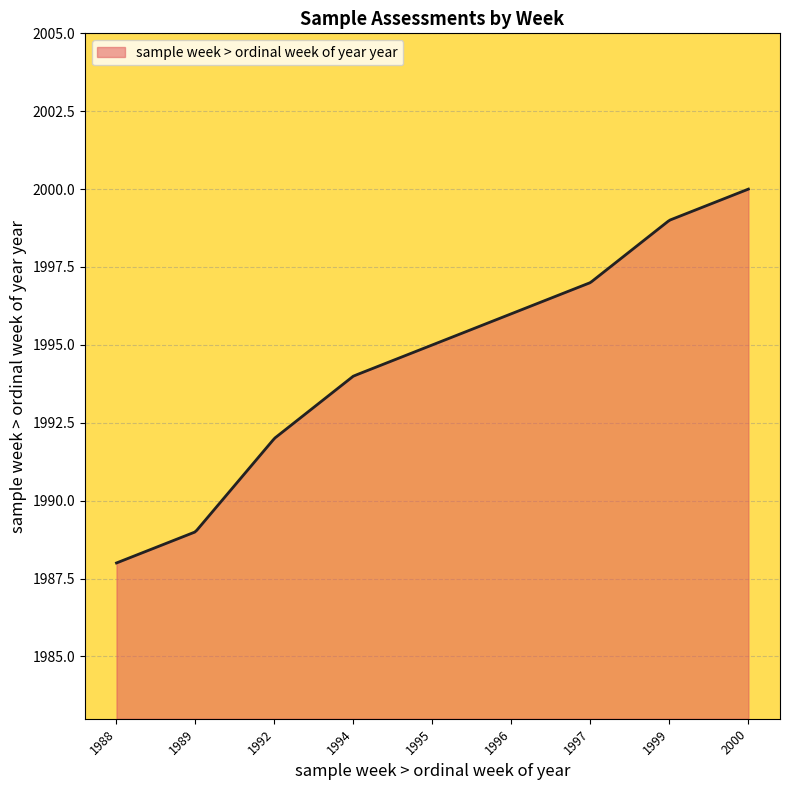

How many lines are shown in the chart?

1